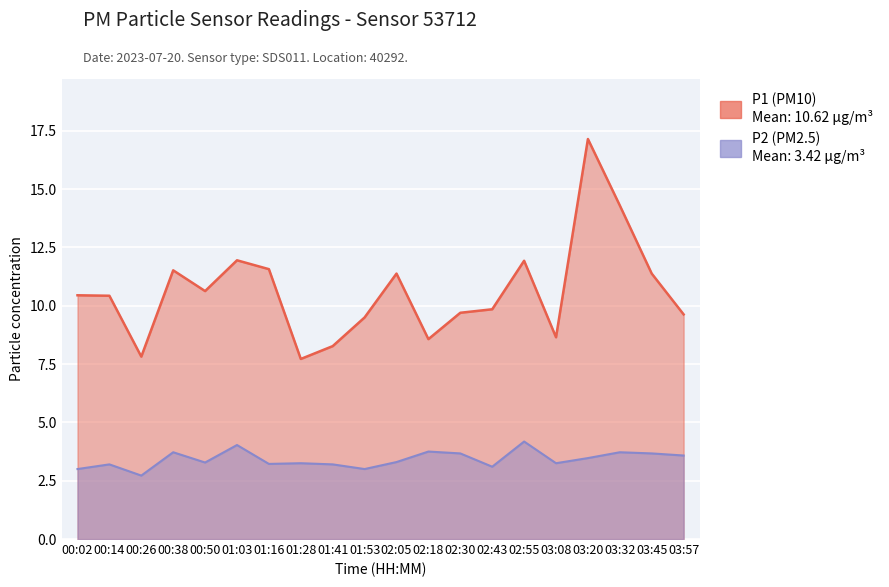

Where is the first local maximum for P1?

00:38